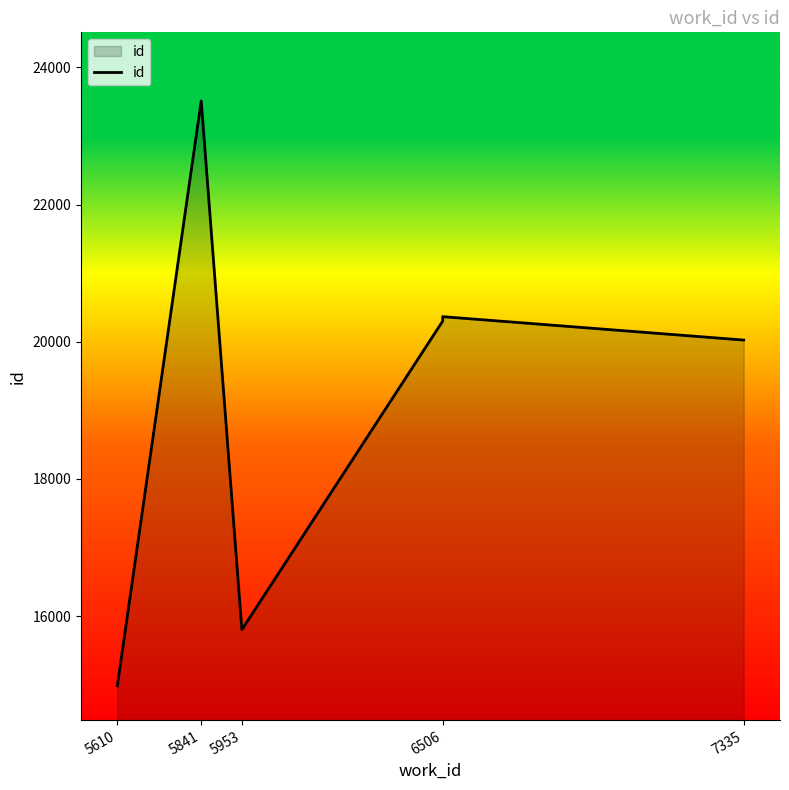

True or false: the data shows 36109 at 6506.

False